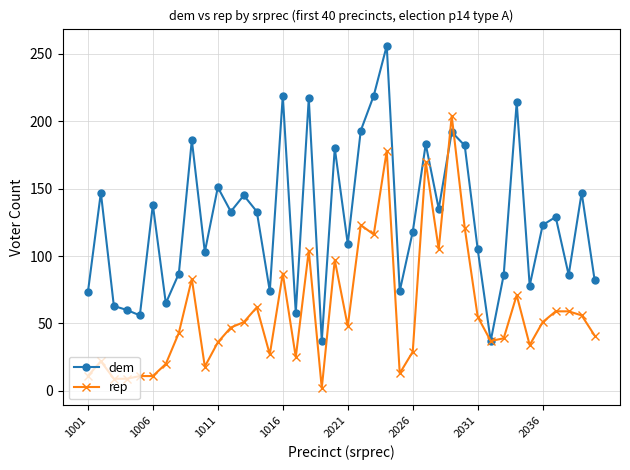

Rank the series by their maximum value, from lowest to highest.

rep, dem